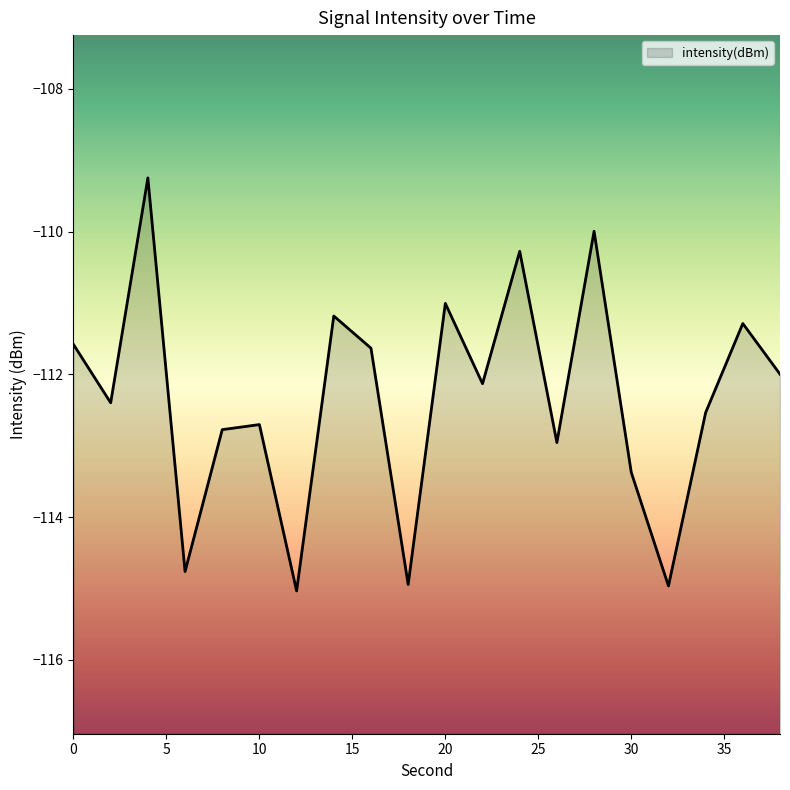

What is the difference between the values at 0 and 18?

3.4